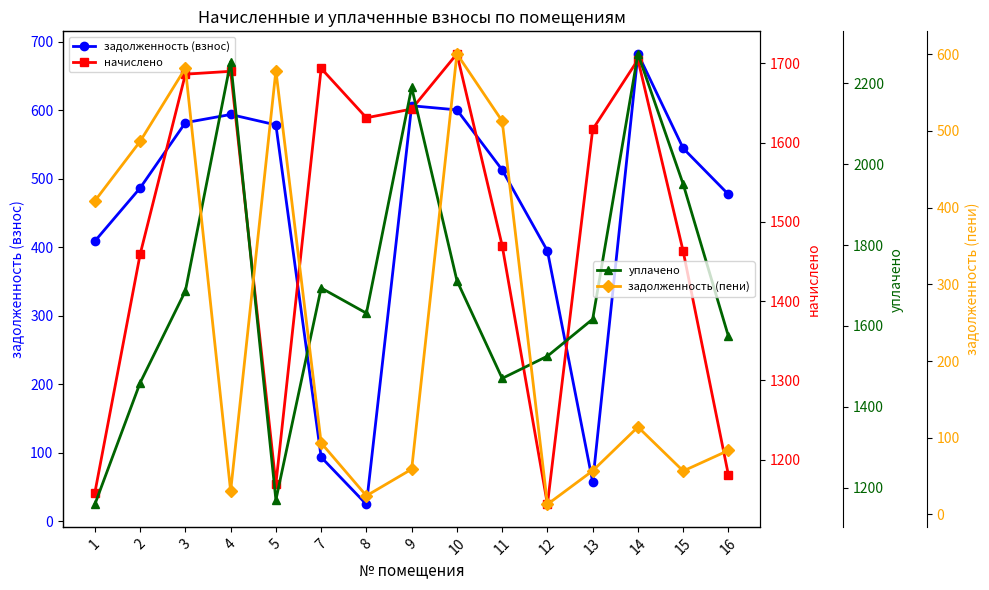

What are all the series names shown in the legend?

задолженность (взнос), начислено, уплачено, задолженность (пени)